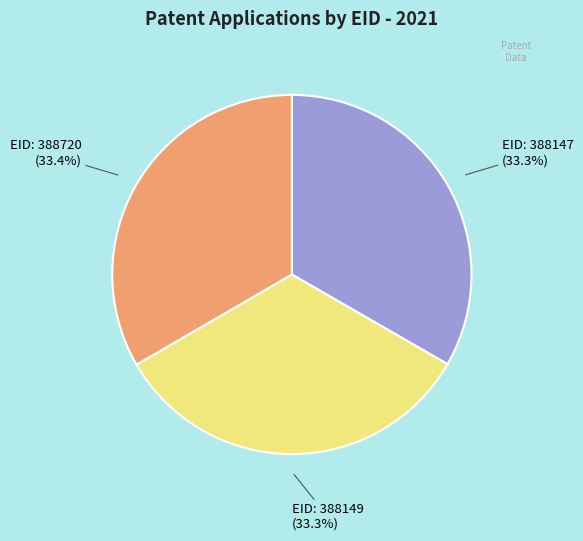

Is there any slice that represents more than half of the pie?

No